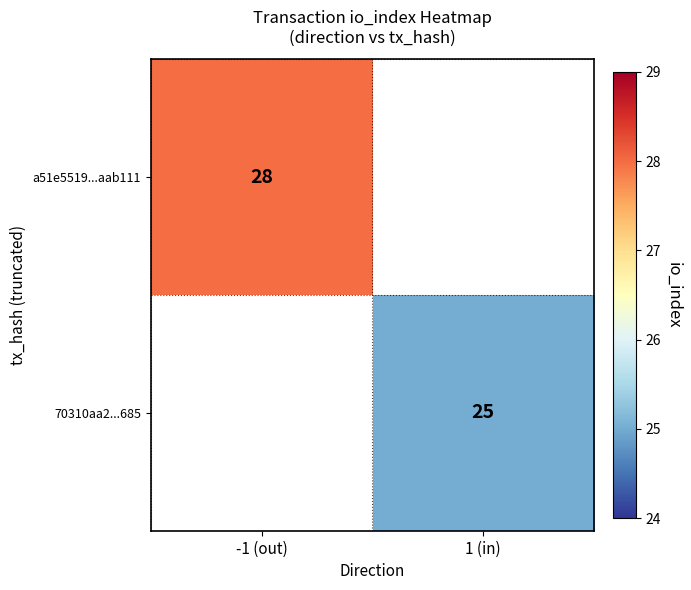

The a51e5519...aab111 series shows 19 at -1 (out). True or false?

False